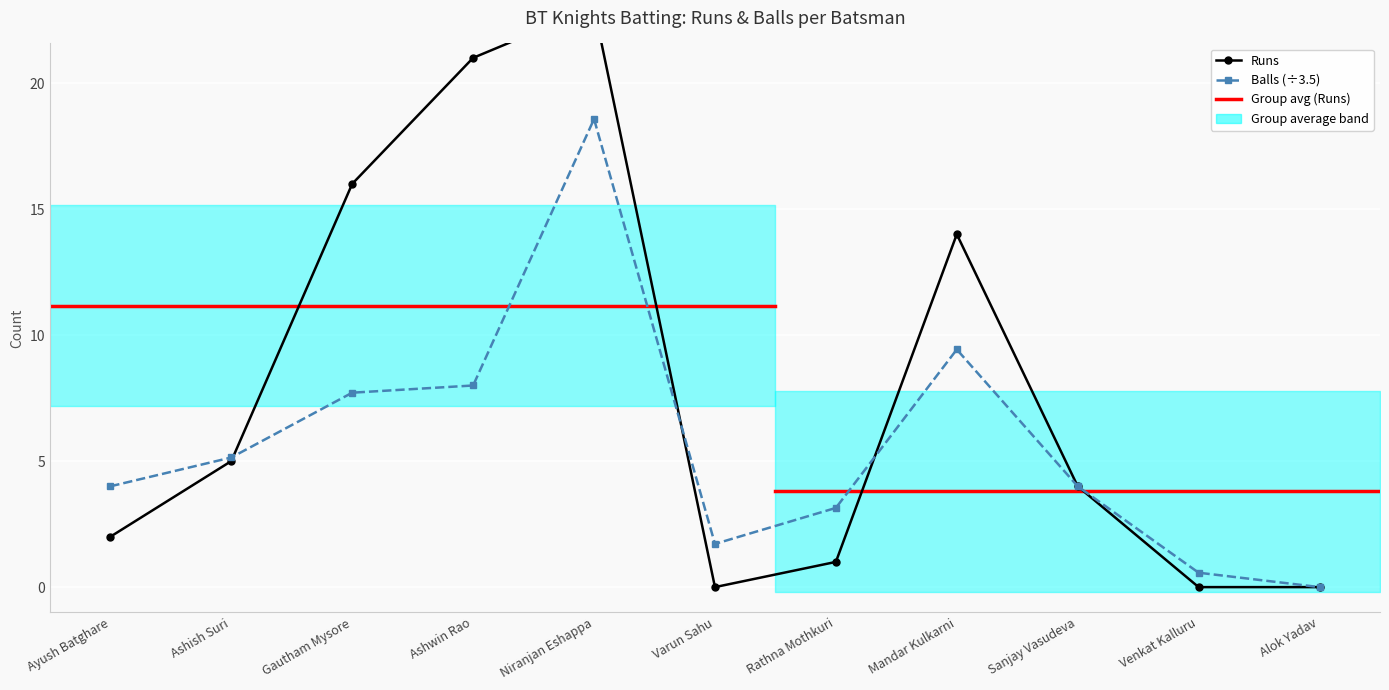

What is the difference between the maximum and second lowest values in the Runs series?

23.0